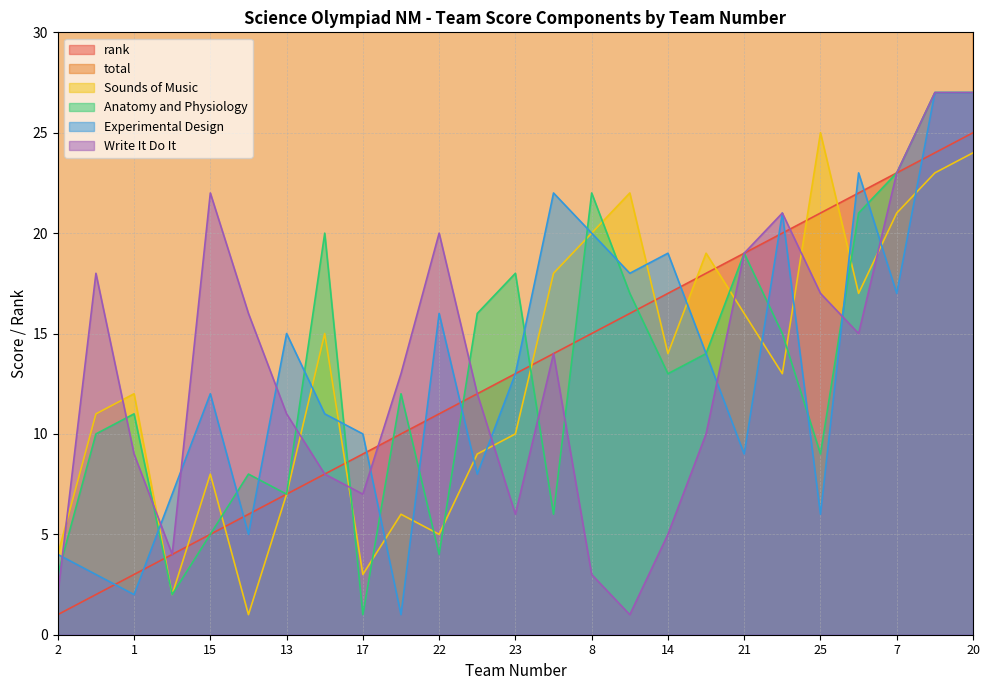

At which label does Experimental Design first exceed 13?

13